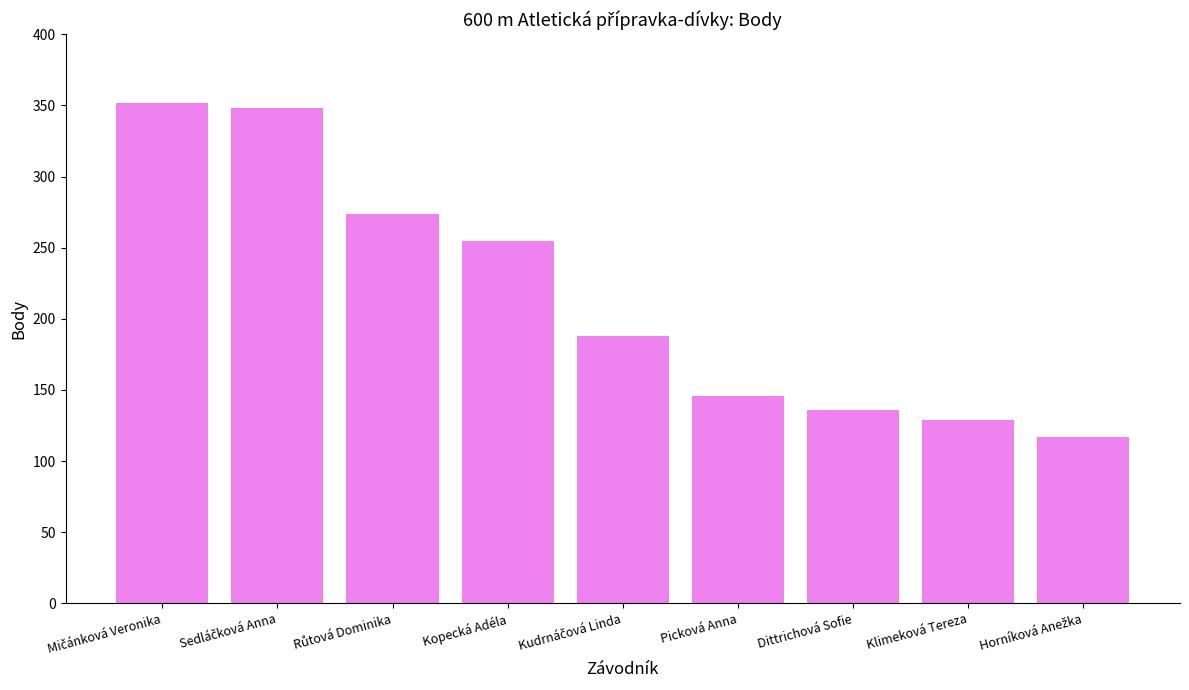

What is the ratio of the value at Kopecká Adéla to the value at Picková Anna?

1.7